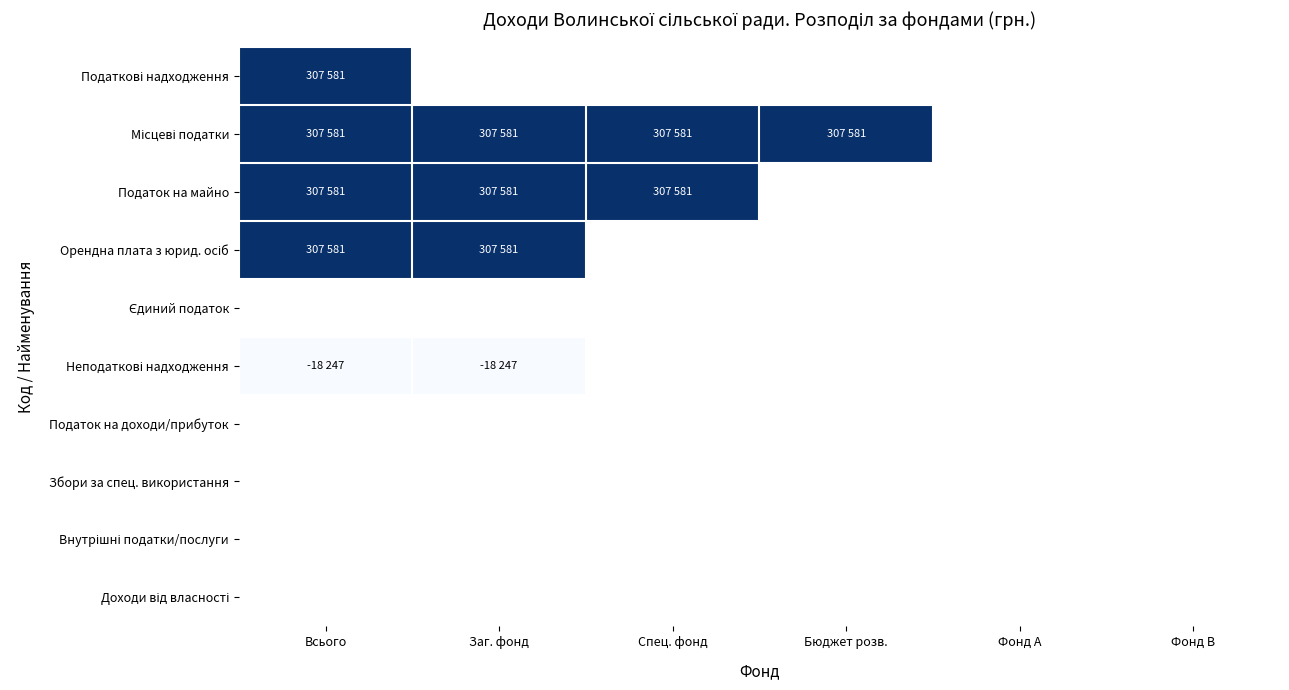

List the series in order of their peak value, highest first.

Податкові надходження, Місцеві податки, Податок на майно, Орендна плата з юрид. осіб, Єдиний податок, Неподаткові надходження, Податок на доходи/прибуток, Збори за спец. використання, Внутрішні податки/послуги, Доходи від власності